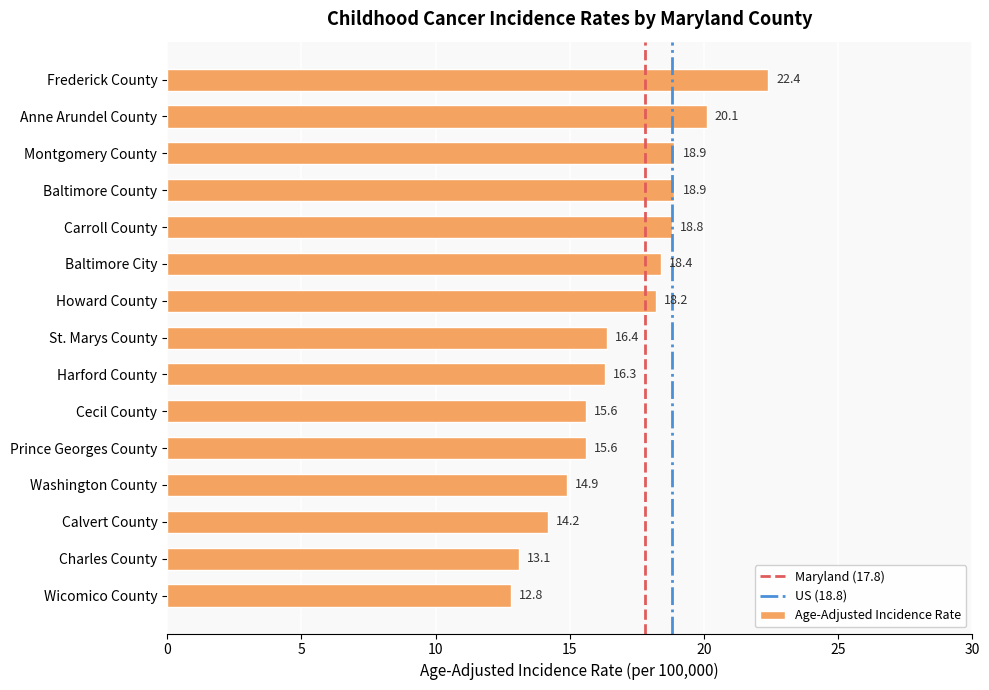

The value at Calvert County is 14.2. True or false?

True